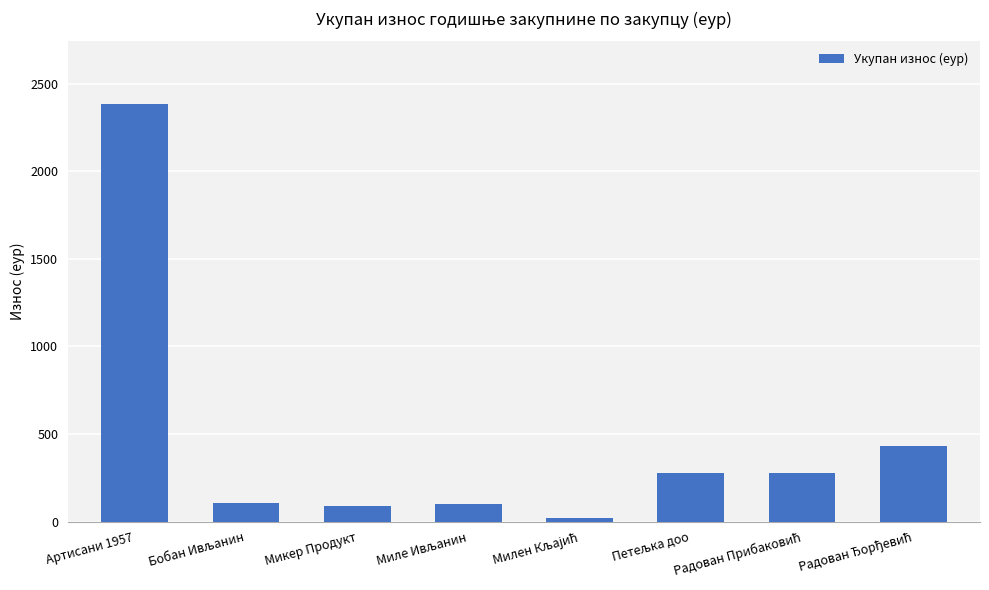

What is the approximate value at Микер Продукт?

88.8